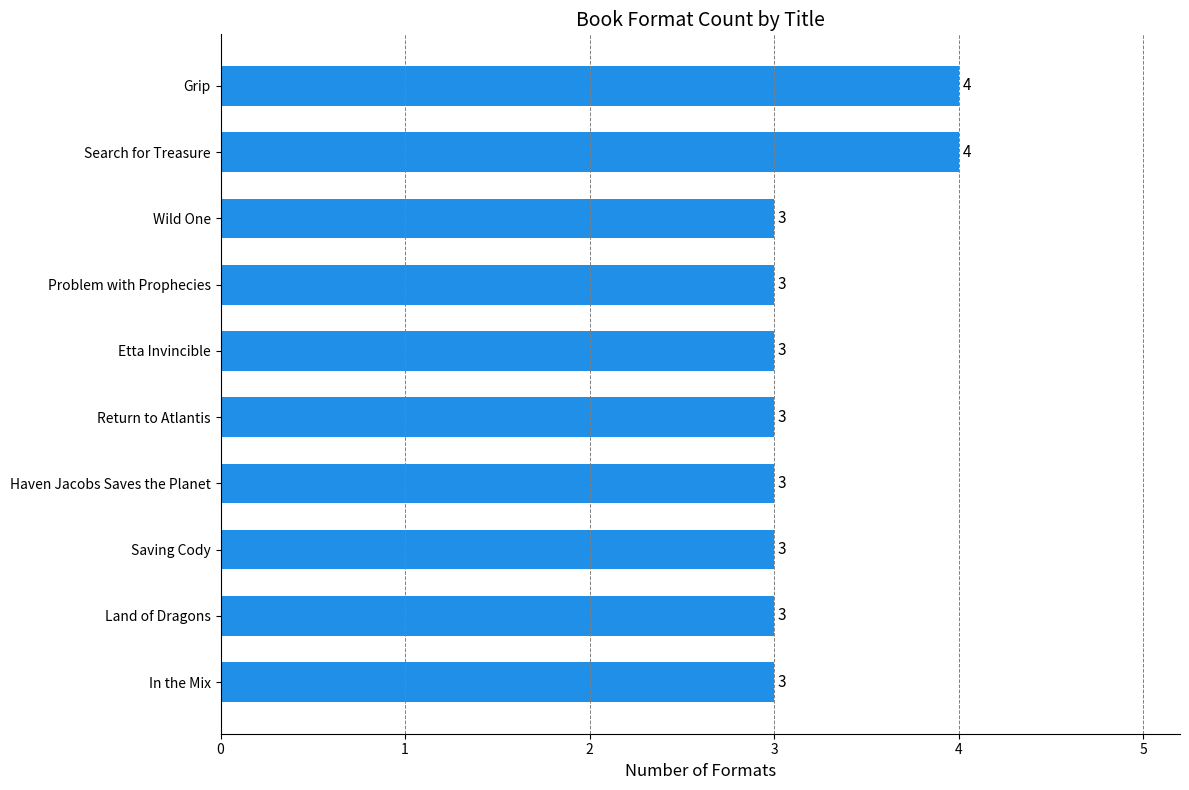

Reading top to bottom, extract all data points from this chart.

4	4	3	3	3	3	3	3	3	3